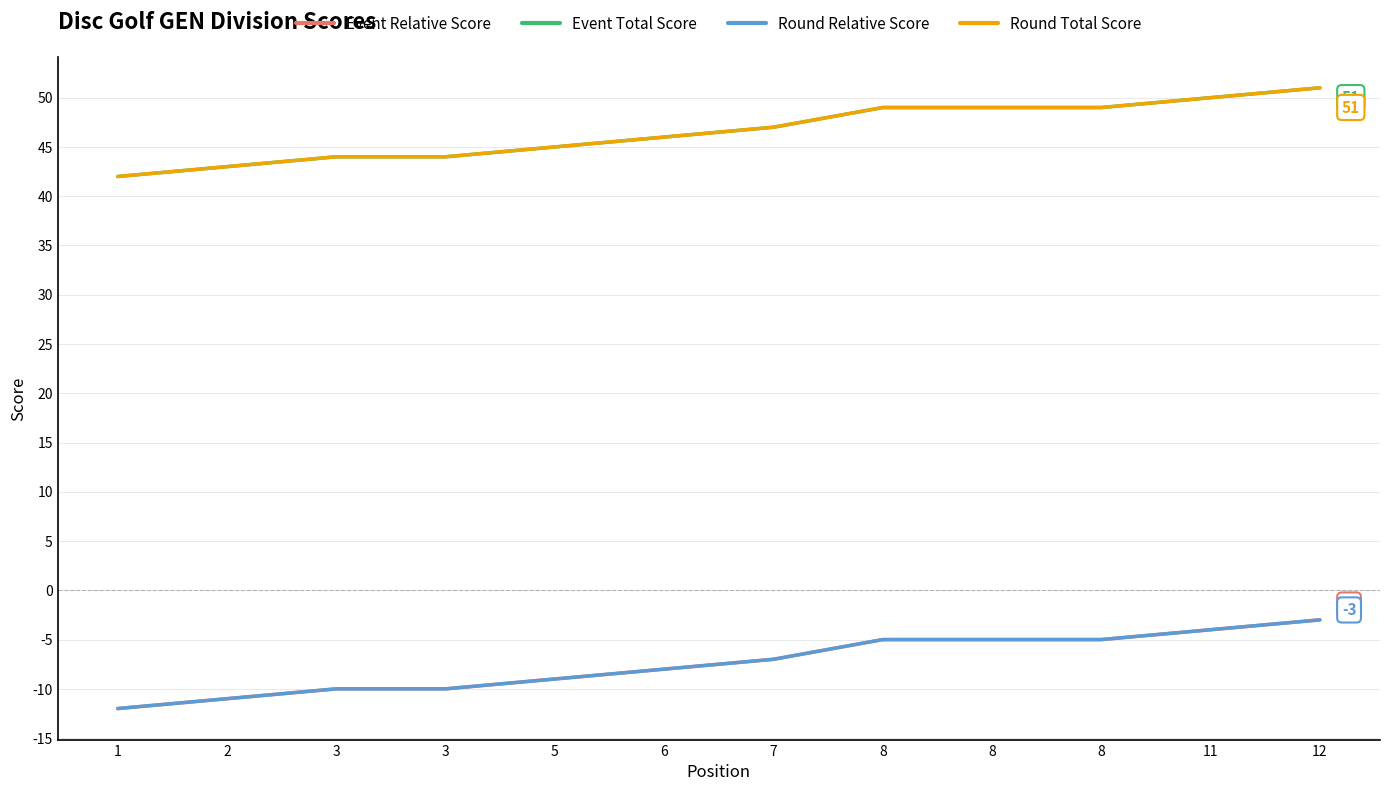

Does the chart display data point markers on the line(s)?

No